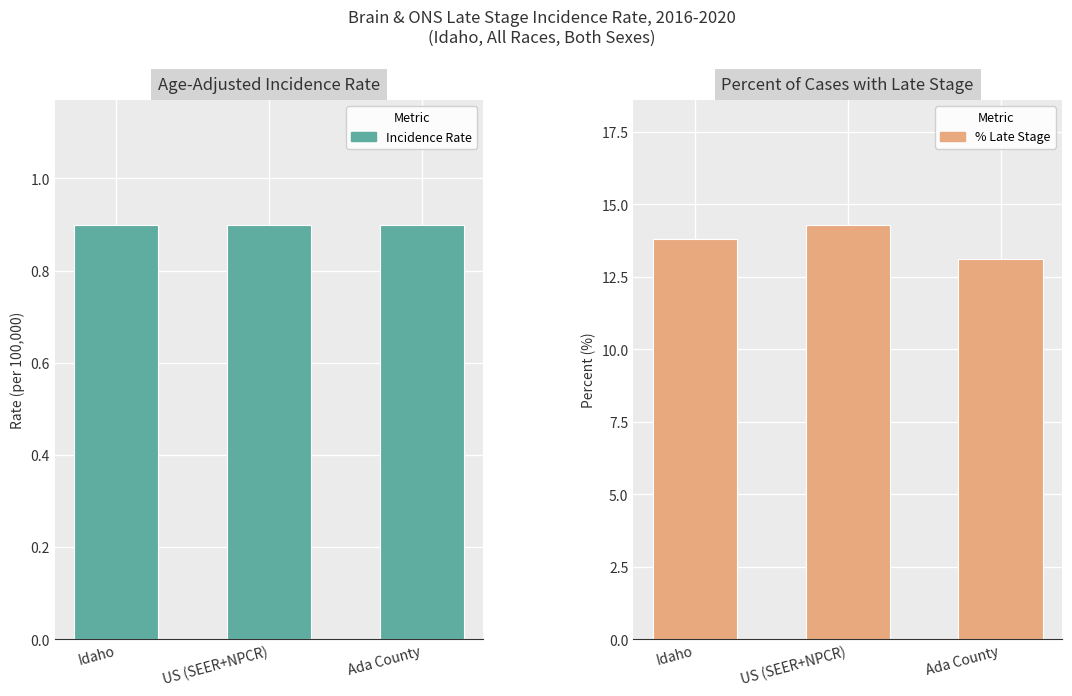

Are the bars grouped side by side (vs. stacked)?

Yes